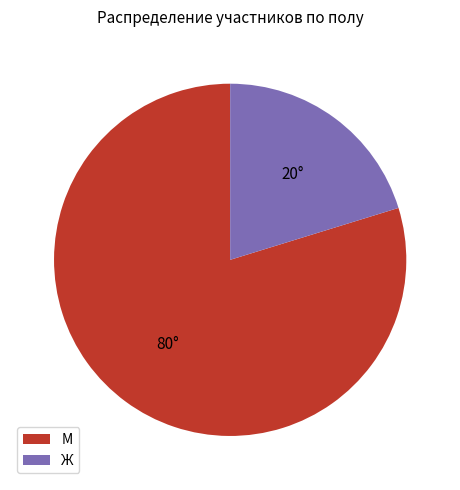

How many slices are in this pie chart?

2